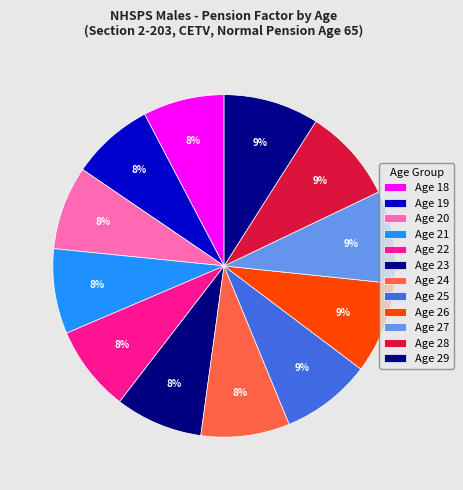

What percentage is NOT represented by Age 28?

91.1%